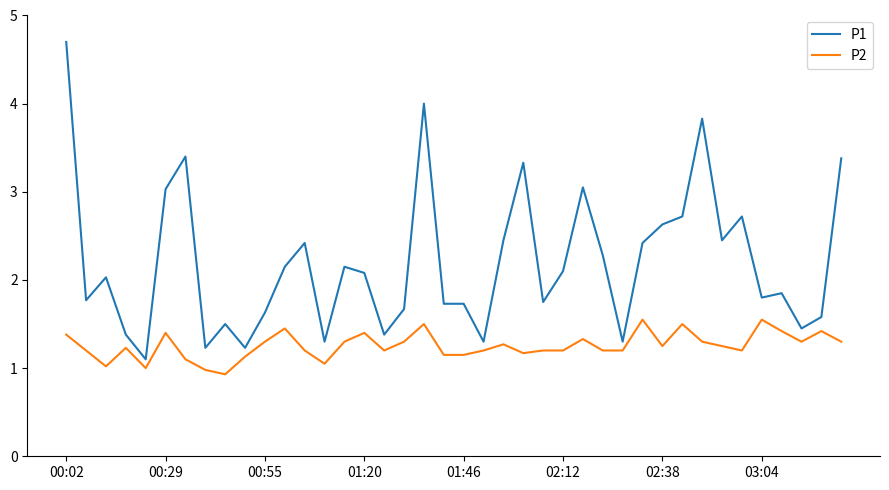

How many series are shown in this chart?

2